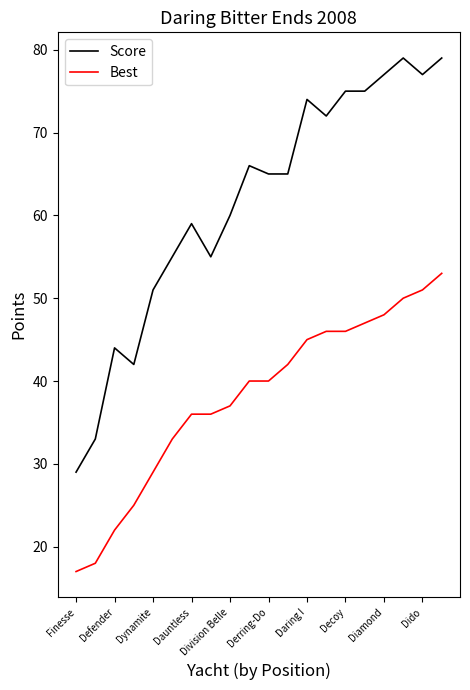

What is the minimum value for Best?

17